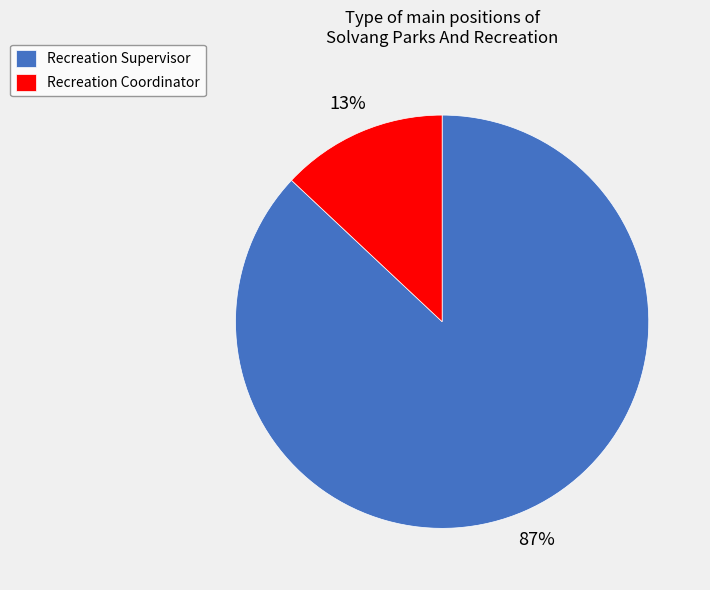

Combined, do Recreation Supervisor and Recreation Coordinator account for over 50%?

Yes